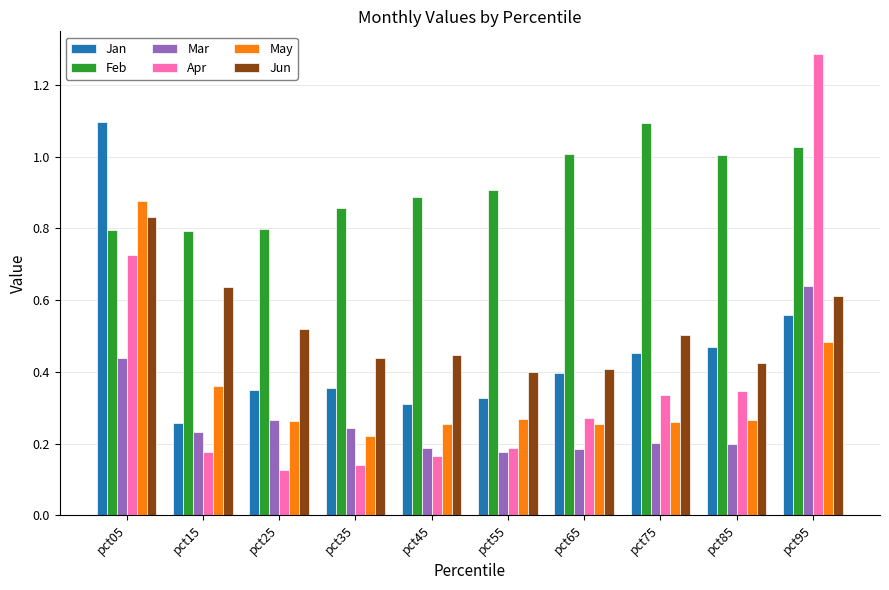

At which label does Mar reach its peak?

pct95